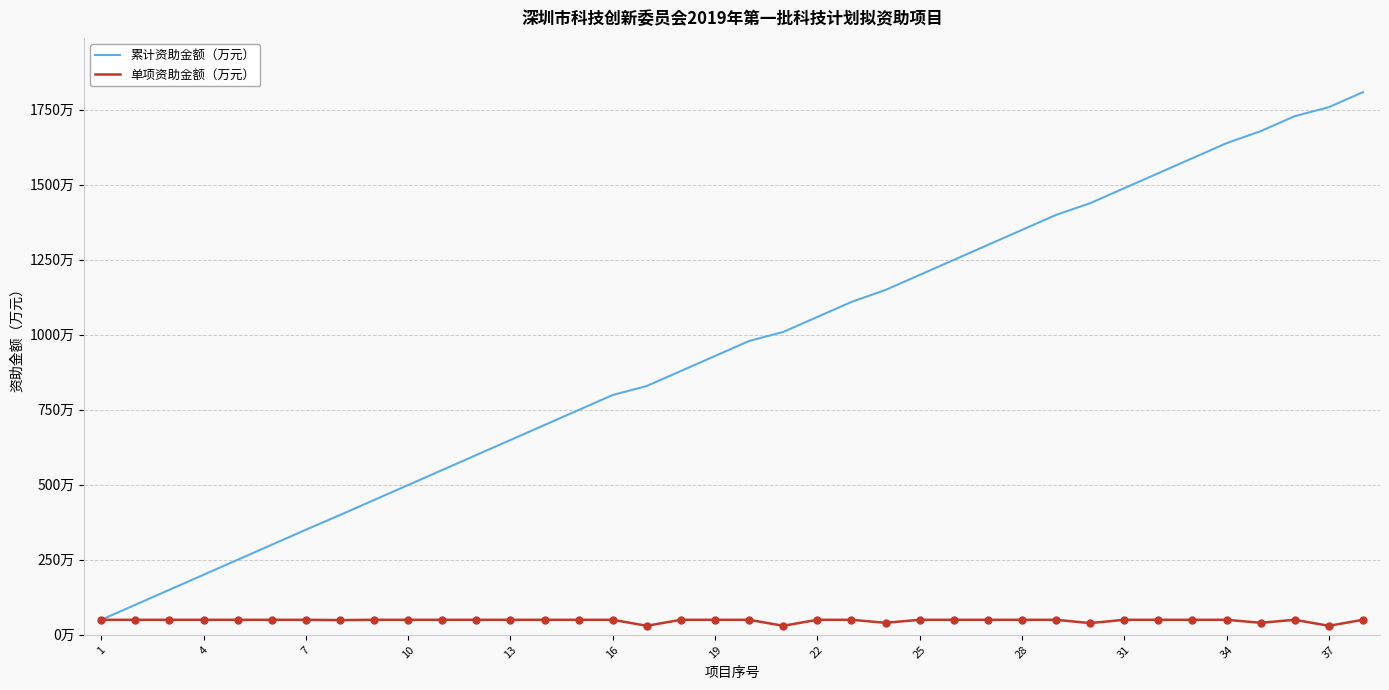

Is this an area chart (filled region under the line)?

No